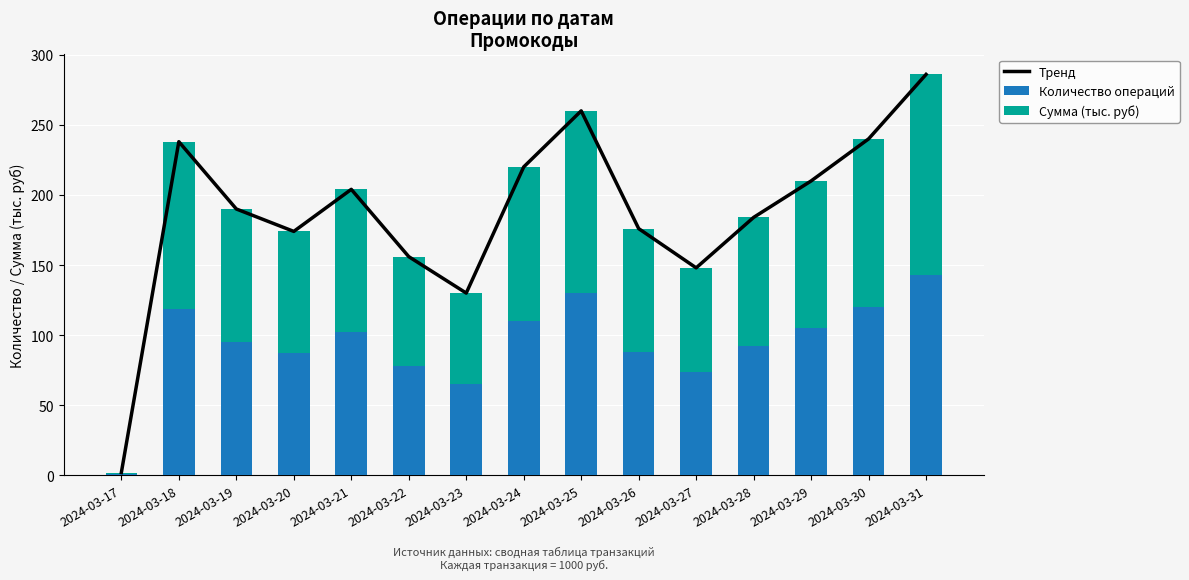

What is the difference between the maximum and minimum values in the Количество операций series?

142